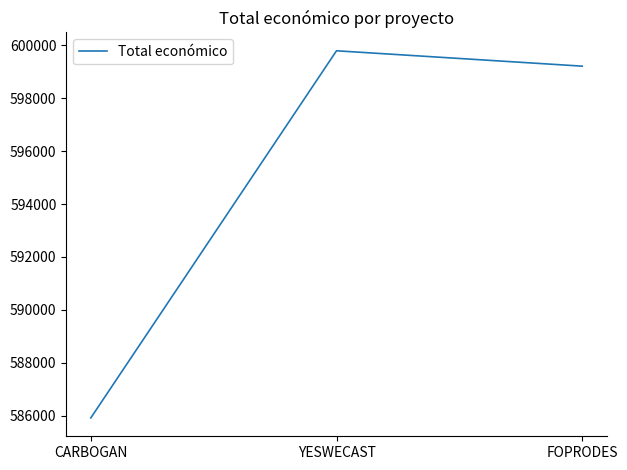

Rank the categories by value from lowest to highest.

CARBOGAN, FOPRODES, YESWECAST